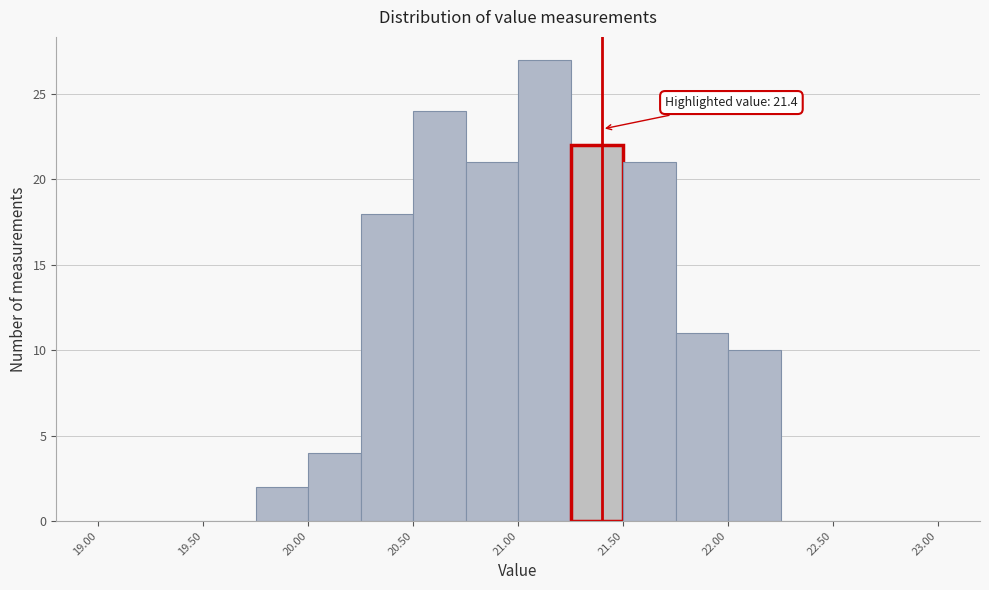

Which range on the x-axis has the tallest bar?

21.00 to 21.25